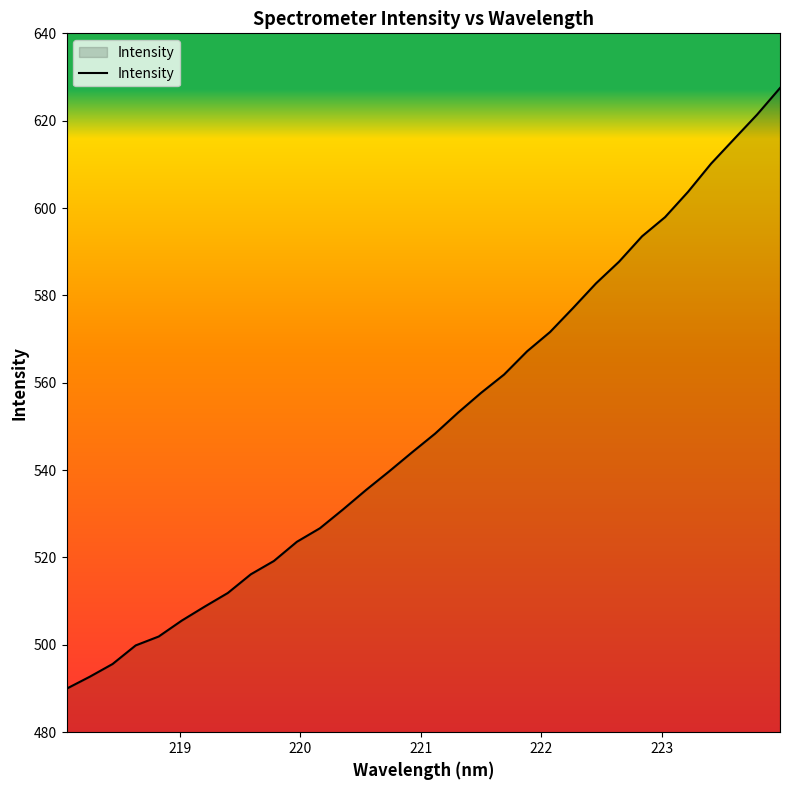

What is the minimum value shown in the chart?

490.0